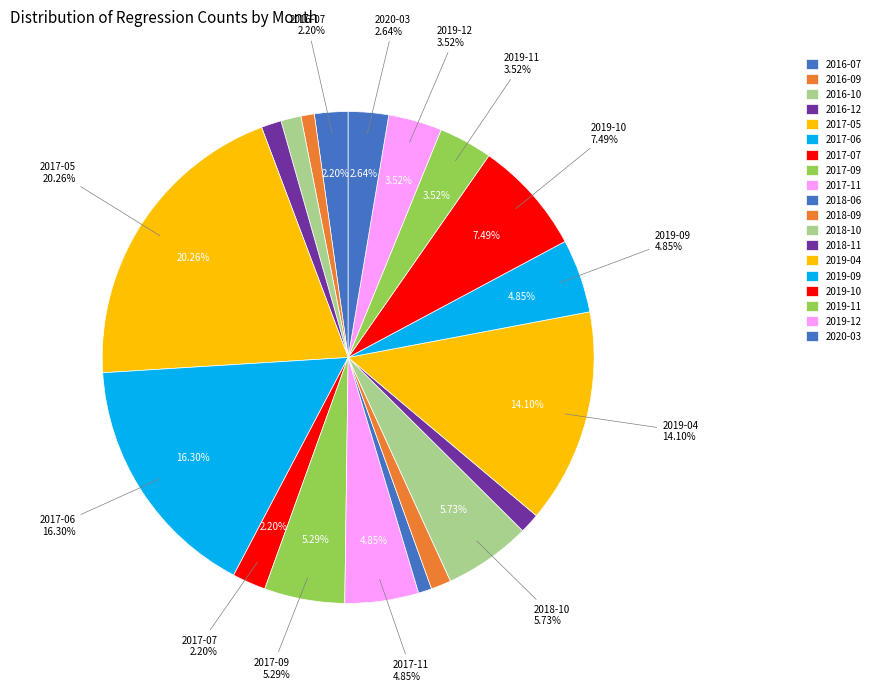

Rank the categories by value from highest to lowest.

2017-05, 2017-06, 2019-04, 2019-10, 2018-10, 2017-09, 2017-11, 2019-09, 2019-11, 2019-12, 2020-03, 2016-07, 2017-07, 2016-10, 2016-12, 2018-09, 2018-11, 2016-09, 2018-06